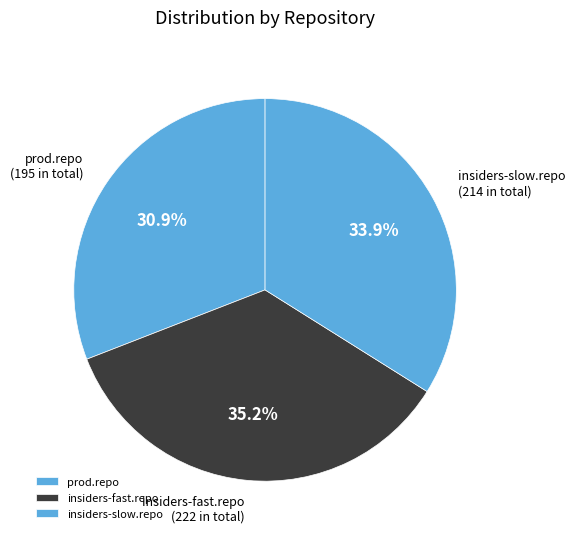

Does any single category account for the majority?

No